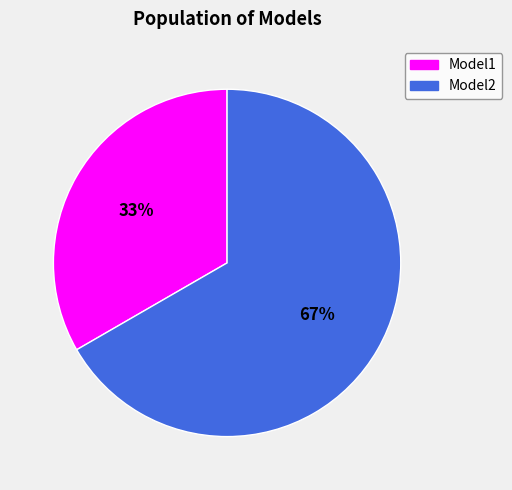

Is the sum of Model1 and Model2 greater than half?

Yes